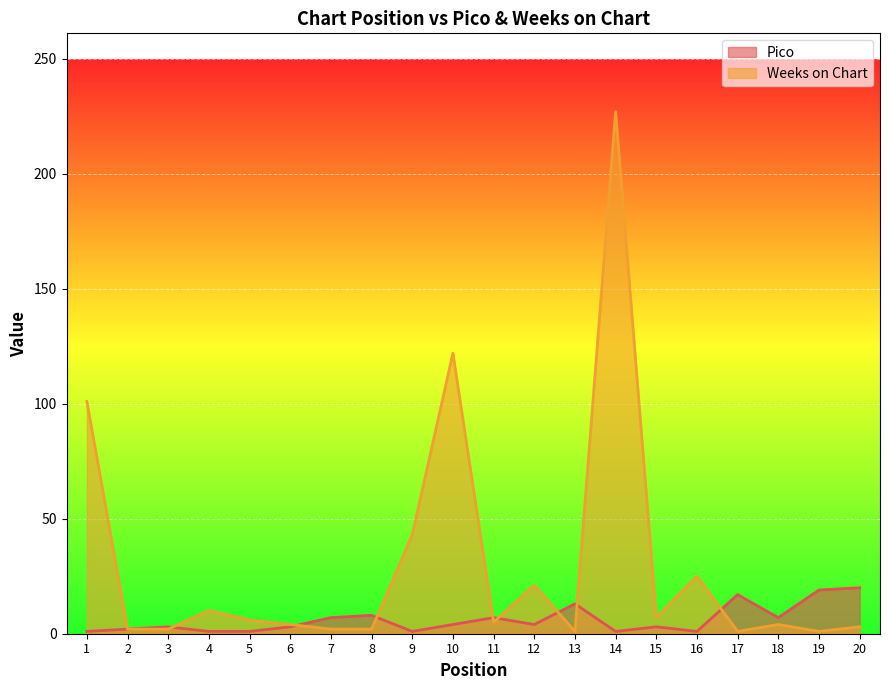

Reading left to right, what are all the values shown in this chart?

Pico: 1	2	3	1	1	3	7	8	1	4	7	4	13	1	3	1	17	7	19	20
Weeks on Chart: 101	2	2	10	6	4	2	2	43	122	5	21	1	227	7	25	1	4	1	3